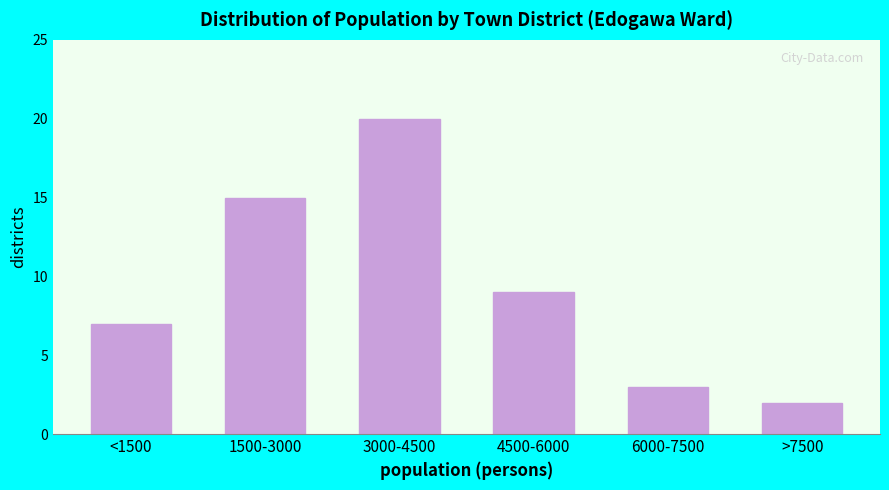

Reading left to right, list all the values displayed in this chart.

7	15	20	9	3	2